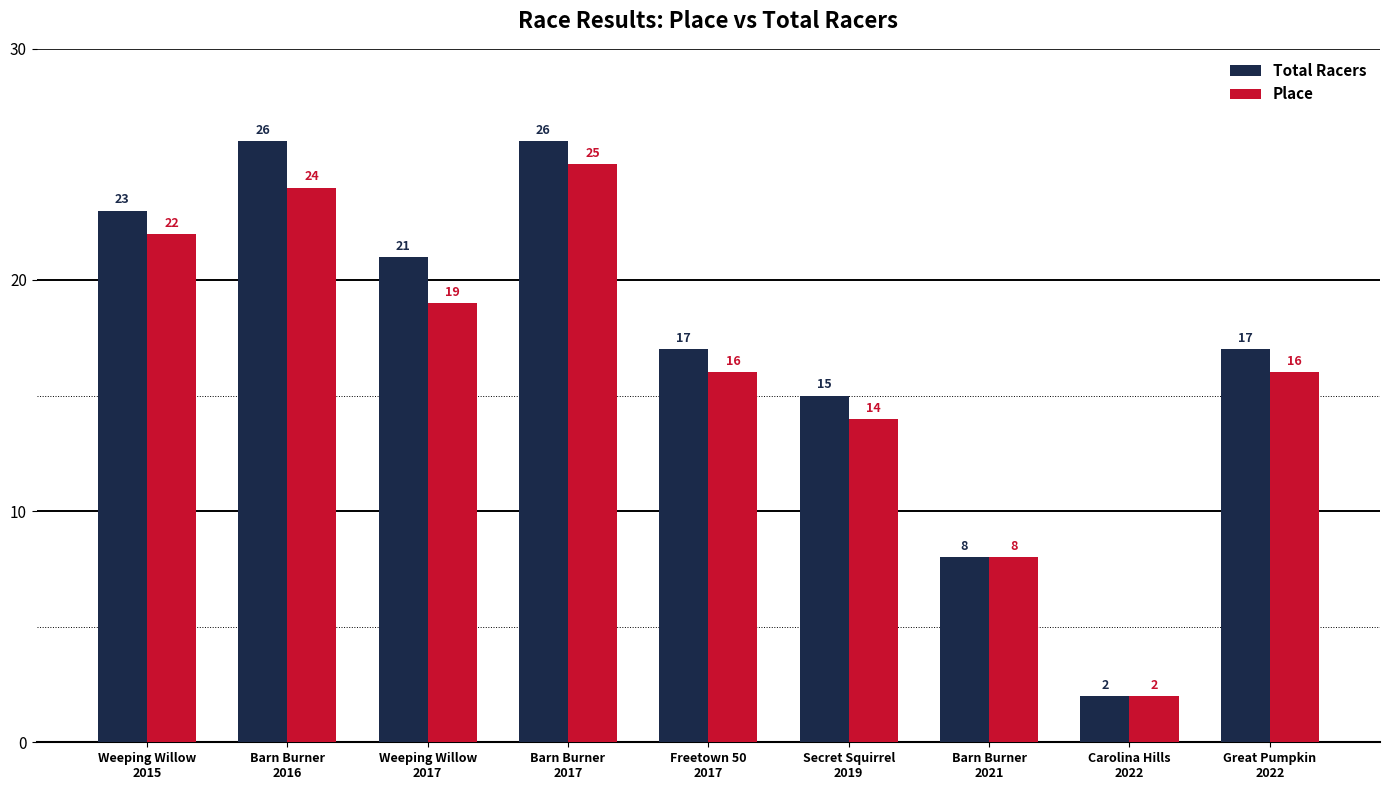

Rank the series by their maximum value, from highest to lowest.

Total Racers, Place